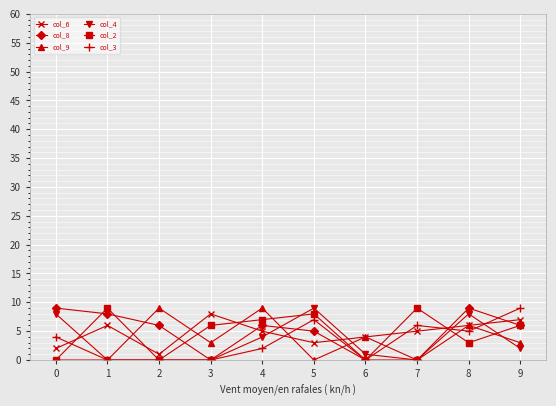

Reading left to right, transcribe all the data shown in this chart.

col_6: 0=2	1=6	2=1	3=8	4=5	5=3	6=4	7=5	8=6	9=7
col_8: 0=9	1=8	2=6	3=0	4=6	5=5	6=0	7=0	8=9	9=6
col_9: 0=0	1=0	2=9	3=3	4=9	5=0	6=4	7=0	8=6	9=3
col_4: 0=8	1=0	2=0	3=0	4=4	5=9	6=1	7=0	8=8	9=2
col_2: 0=0	1=9	2=0	3=6	4=7	5=8	6=0	7=9	8=3	9=6
col_3: 0=4	1=0	2=0	3=0	4=2	5=7	6=0	7=6	8=5	9=9